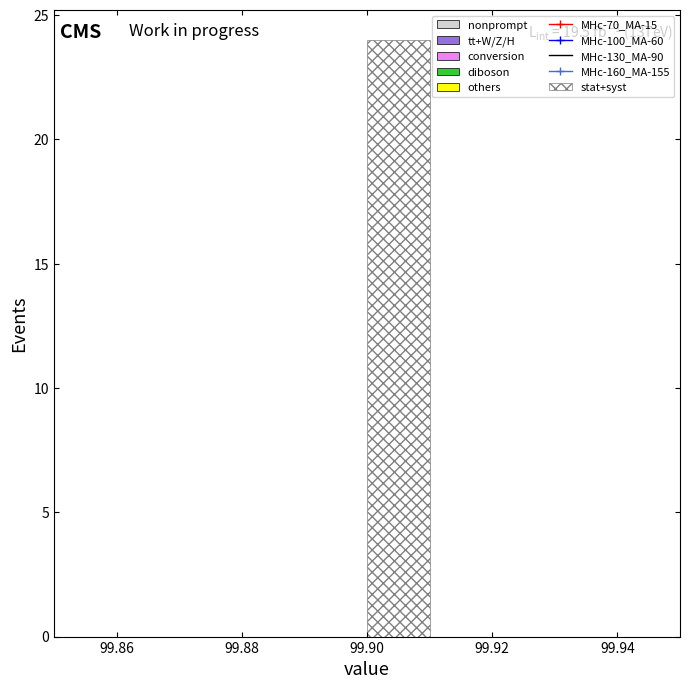

Over which range of the x-axis is the bar tallest?

99.90 to 99.91